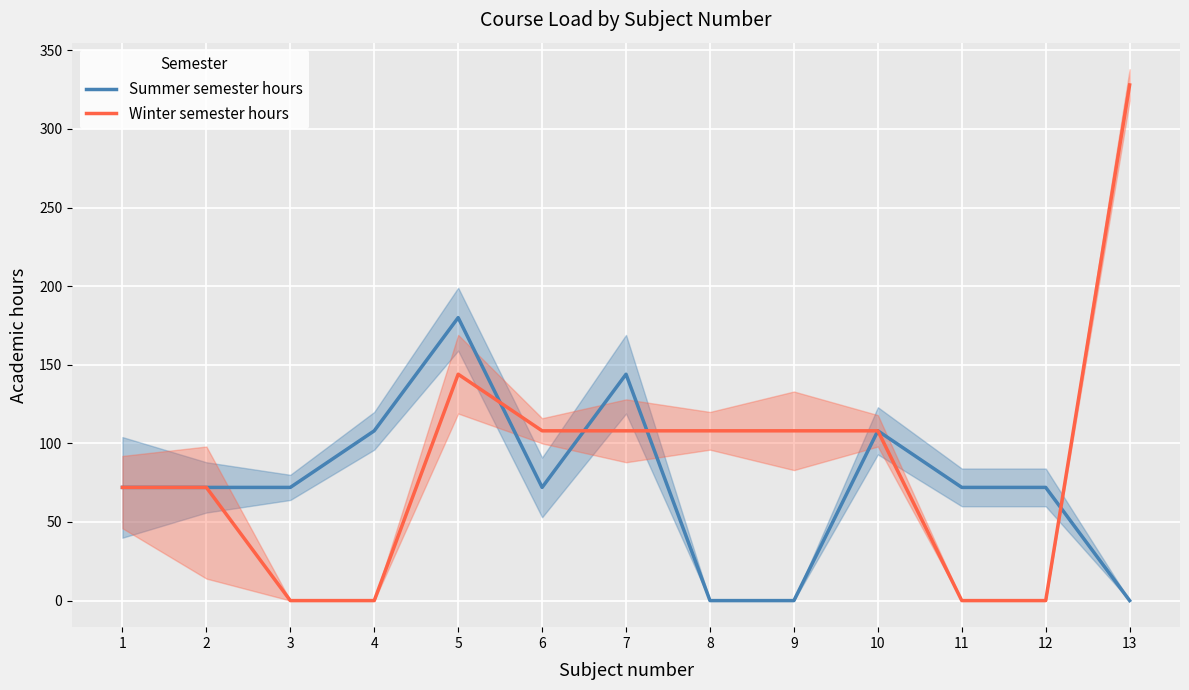

The value of Summer semester hours at 2 is 72. True or false?

True